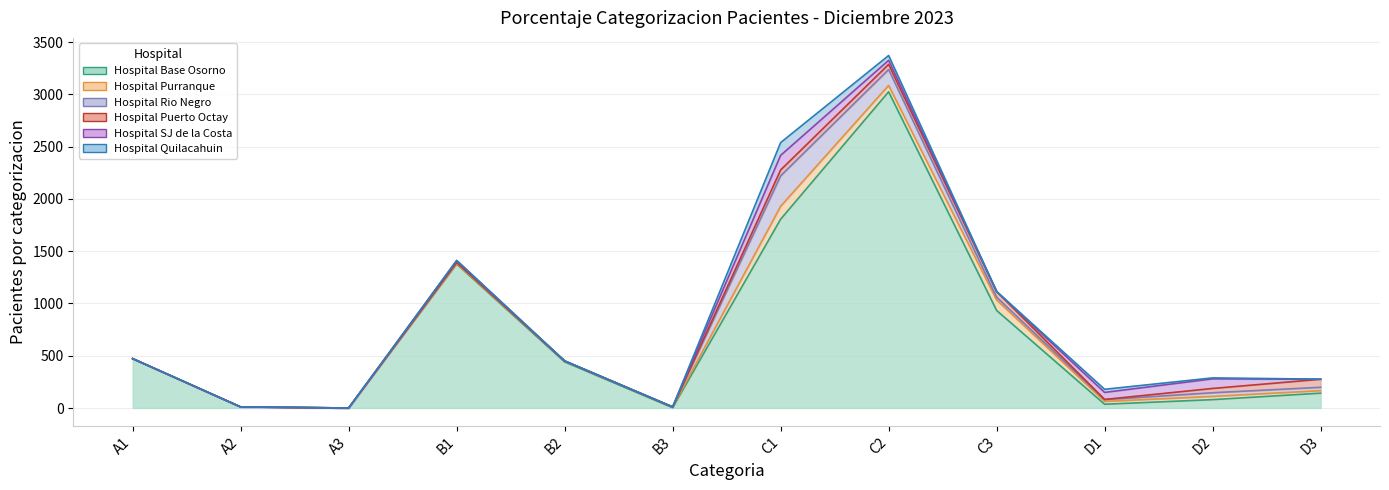

True or false: Hospital Rio Negro has a value of -149 at A2.

False